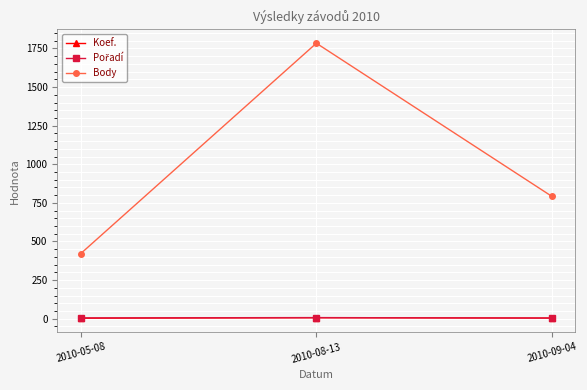

What is the label of the 2nd point from the right?

2010-08-13